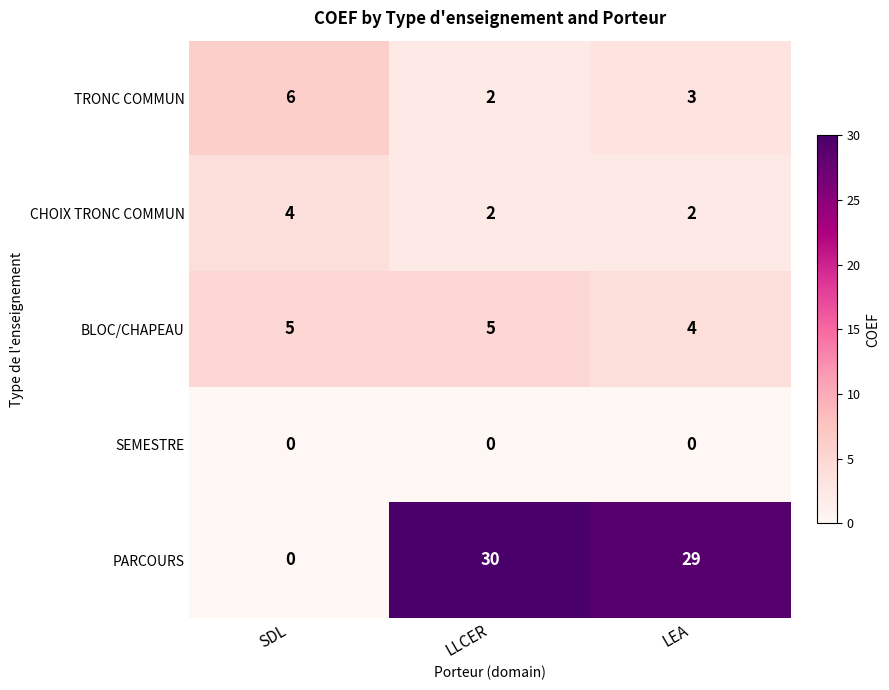

What is the difference between the highest and lowest values at LEA?

29